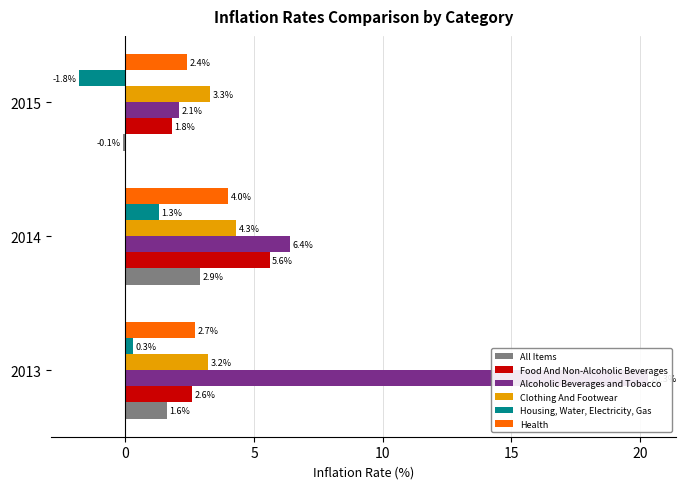

Which series has the widest spread of values?

Alcoholic Beverages and Tobacco